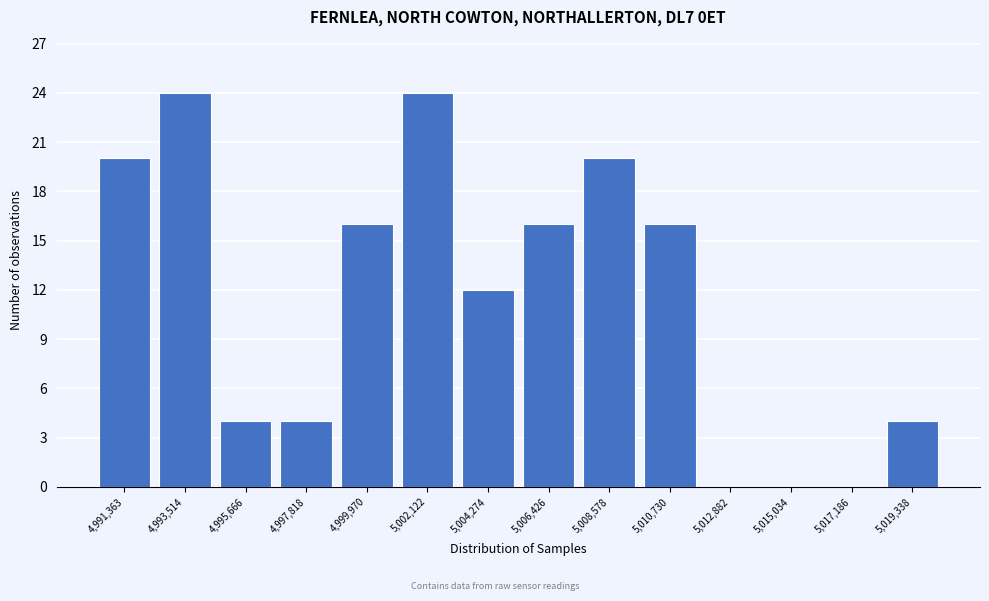

Reading left to right, extract all data points from this chart.

4,991,363=20	4,993,514=24	4,995,666=4	4,997,818=4	4,999,970=16	5,002,122=24	5,004,274=12	5,006,426=16	5,008,578=20	5,010,730=16	5,012,882=0	5,015,034=0	5,017,186=0	5,019,338=4